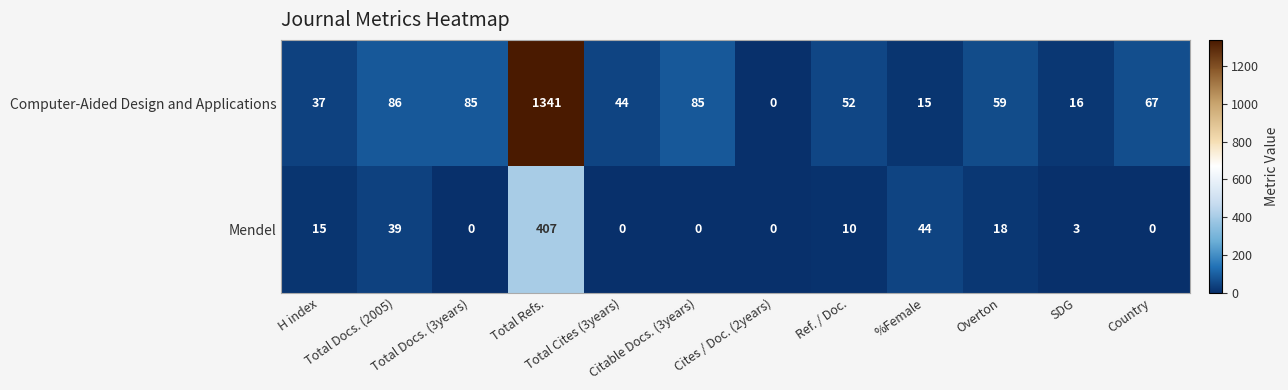

What is the sum of all Computer-Aided Design and Applications values?

1887